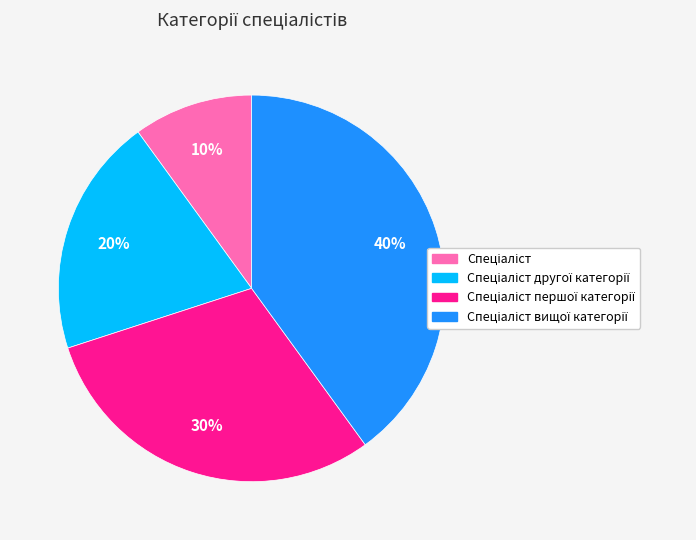

Is there a majority slice in this chart?

No